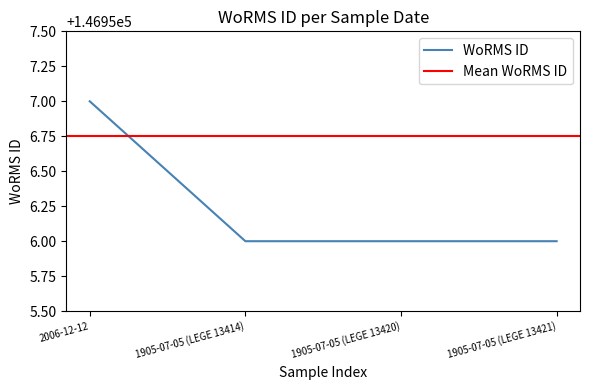

Rank the categories by value from lowest to highest.

1905-07-05 (LEGE 13414), 1905-07-05 (LEGE 13420), 1905-07-05 (LEGE 13421), 2006-12-12